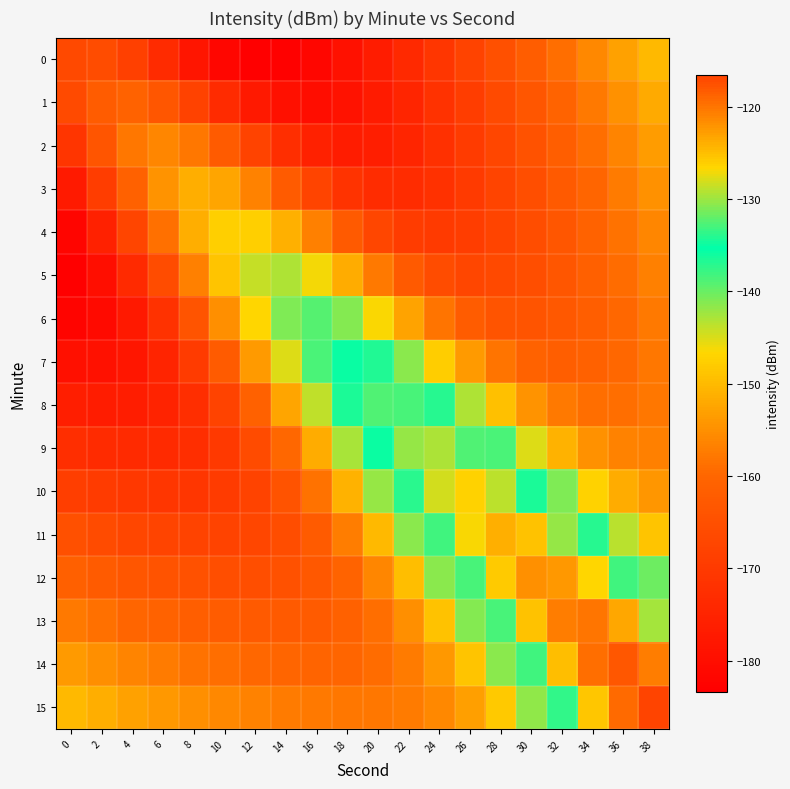

What is the minimum value shown in the chart?

-183.4